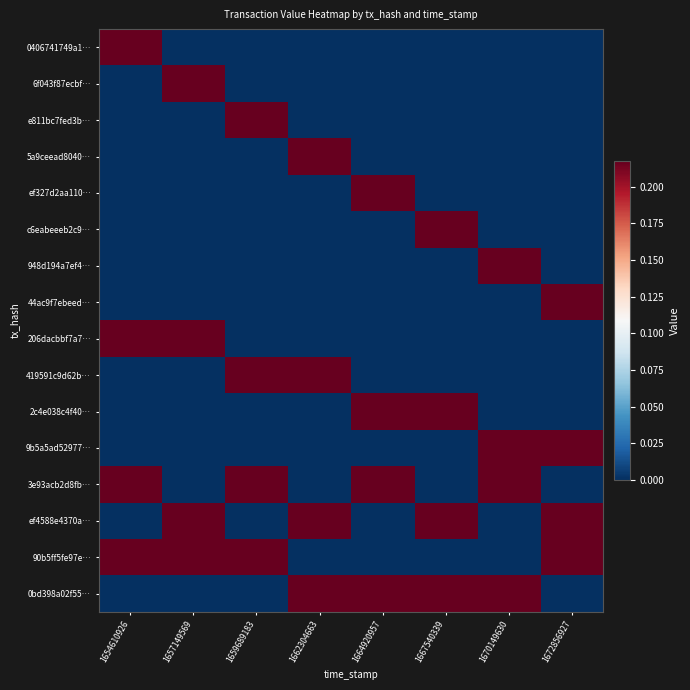

Reading left to right, list all the values displayed in this chart.

0406741749a1…: 1654610926=0.2	1657149569=0.0	1659689183=0.0	1662304663=0.0	1664920957=0.0	1667540339=0.0	1670149630=0.0	1672856927=0.0
6f043f87ecbf…: 1654610926=0.0	1657149569=0.2	1659689183=0.0	1662304663=0.0	1664920957=0.0	1667540339=0.0	1670149630=0.0	1672856927=0.0
e811bc7fed3b…: 1654610926=0.0	1657149569=0.0	1659689183=0.2	1662304663=0.0	1664920957=0.0	1667540339=0.0	1670149630=0.0	1672856927=0.0
5a9ceead8040…: 1654610926=0.0	1657149569=0.0	1659689183=0.0	1662304663=0.2	1664920957=0.0	1667540339=0.0	1670149630=0.0	1672856927=0.0
ef327d2aa110…: 1654610926=0.0	1657149569=0.0	1659689183=0.0	1662304663=0.0	1664920957=0.2	1667540339=0.0	1670149630=0.0	1672856927=0.0
c6eabeeeb2c9…: 1654610926=0.0	1657149569=0.0	1659689183=0.0	1662304663=0.0	1664920957=0.0	1667540339=0.2	1670149630=0.0	1672856927=0.0
948d194a7ef4…: 1654610926=0.0	1657149569=0.0	1659689183=0.0	1662304663=0.0	1664920957=0.0	1667540339=0.0	1670149630=0.2	1672856927=0.0
44ac9f7ebeed…: 1654610926=0.0	1657149569=0.0	1659689183=0.0	1662304663=0.0	1664920957=0.0	1667540339=0.0	1670149630=0.0	1672856927=0.2
206dacbbf7a7…: 1654610926=0.2	1657149569=0.2	1659689183=0.0	1662304663=0.0	1664920957=0.0	1667540339=0.0	1670149630=0.0	1672856927=0.0
419591c9d62b…: 1654610926=0.0	1657149569=0.0	1659689183=0.2	1662304663=0.2	1664920957=0.0	1667540339=0.0	1670149630=0.0	1672856927=0.0
2c4e038c4f40…: 1654610926=0.0	1657149569=0.0	1659689183=0.0	1662304663=0.0	1664920957=0.2	1667540339=0.2	1670149630=0.0	1672856927=0.0
9b5a5ad52977…: 1654610926=0.0	1657149569=0.0	1659689183=0.0	1662304663=0.0	1664920957=0.0	1667540339=0.0	1670149630=0.2	1672856927=0.2
3e93acb2d8fb…: 1654610926=0.2	1657149569=0.0	1659689183=0.2	1662304663=0.0	1664920957=0.2	1667540339=0.0	1670149630=0.2	1672856927=0.0
ef4588e4370a…: 1654610926=0.0	1657149569=0.2	1659689183=0.0	1662304663=0.2	1664920957=0.0	1667540339=0.2	1670149630=0.0	1672856927=0.2
90b5ff5fe97e…: 1654610926=0.2	1657149569=0.2	1659689183=0.2	1662304663=0.0	1664920957=0.0	1667540339=0.0	1670149630=0.0	1672856927=0.2
0bd398a02f55…: 1654610926=0.0	1657149569=0.0	1659689183=0.0	1662304663=0.2	1664920957=0.2	1667540339=0.2	1670149630=0.2	1672856927=0.0